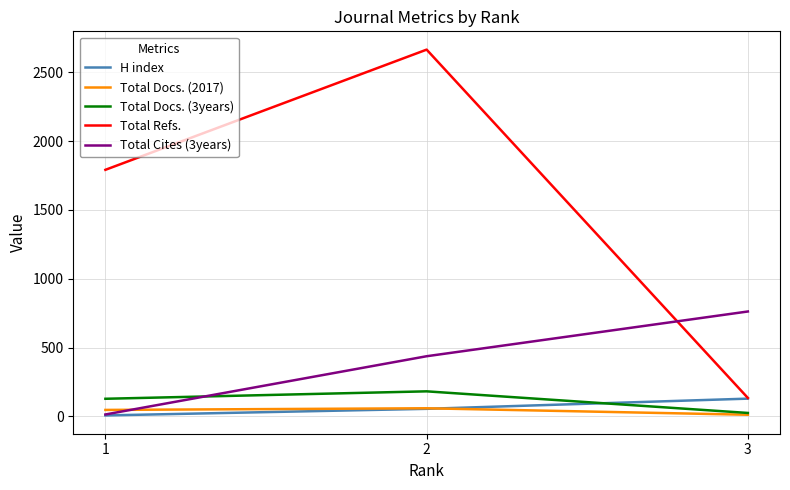

Which series changed the most between 1 and 3?

Total Refs.